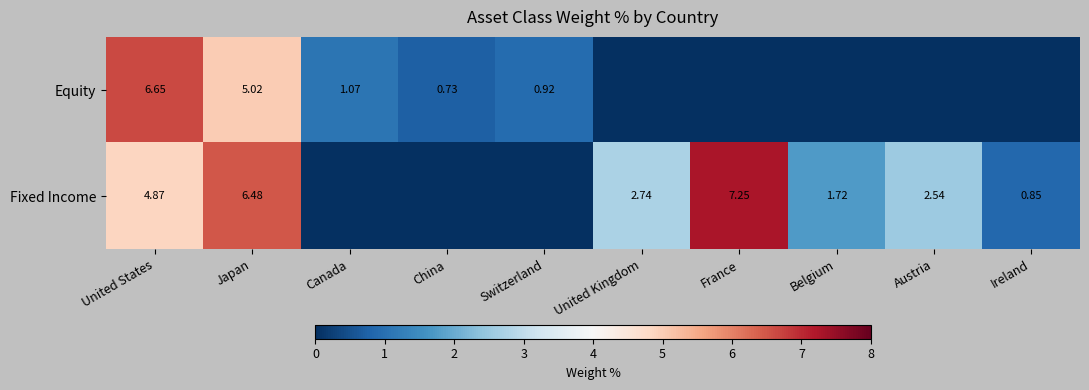

What is the total value across all series at United States?

11.5